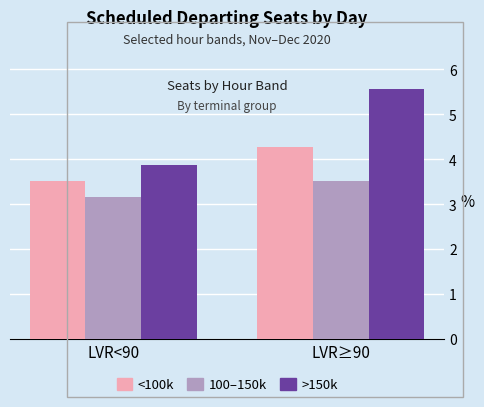

What is the label of the 2nd bar from the left?

LVR≥90